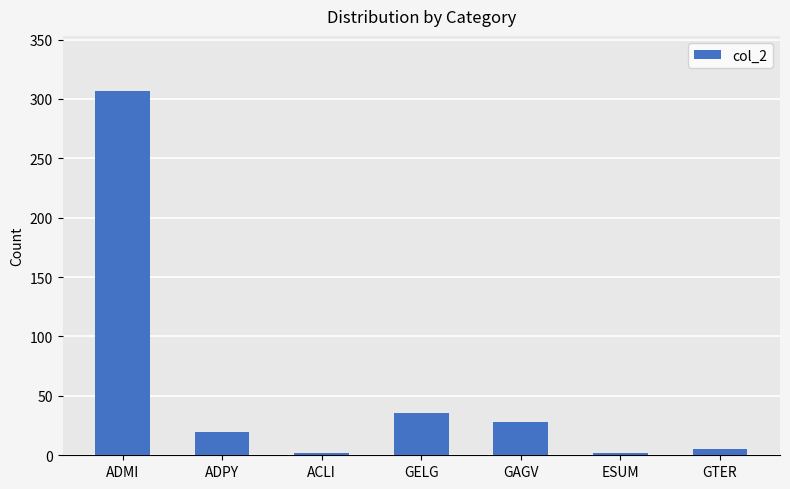

What is the label of the 4th bar from the left?

GELG